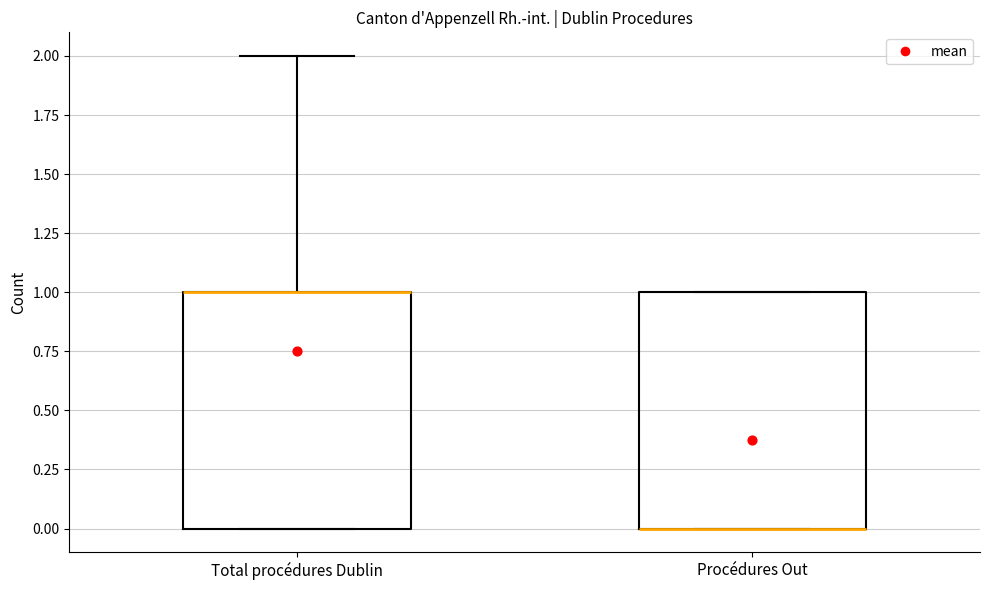

Reading left to right, read every box against the y-axis: the position of its median line, the range the box covers, and the ends of its whiskers. The values are not printed on the chart, so give them approximately, as read against the axis.

Total procédures Dublin: median 1 (drawn on the box's upper edge), box 0 to 1, whiskers 0 to 2
Procédures Out: median 0 (drawn on the box's lower edge), box 0 to 1, whiskers 0 to 1